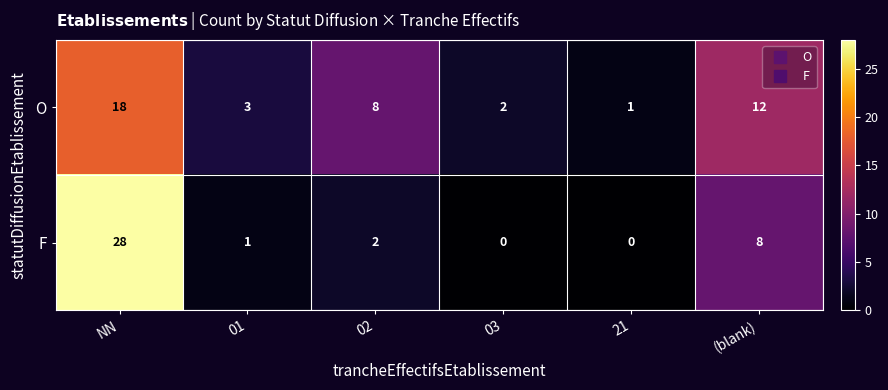

At how many categories does at least one series exceed 17?

1